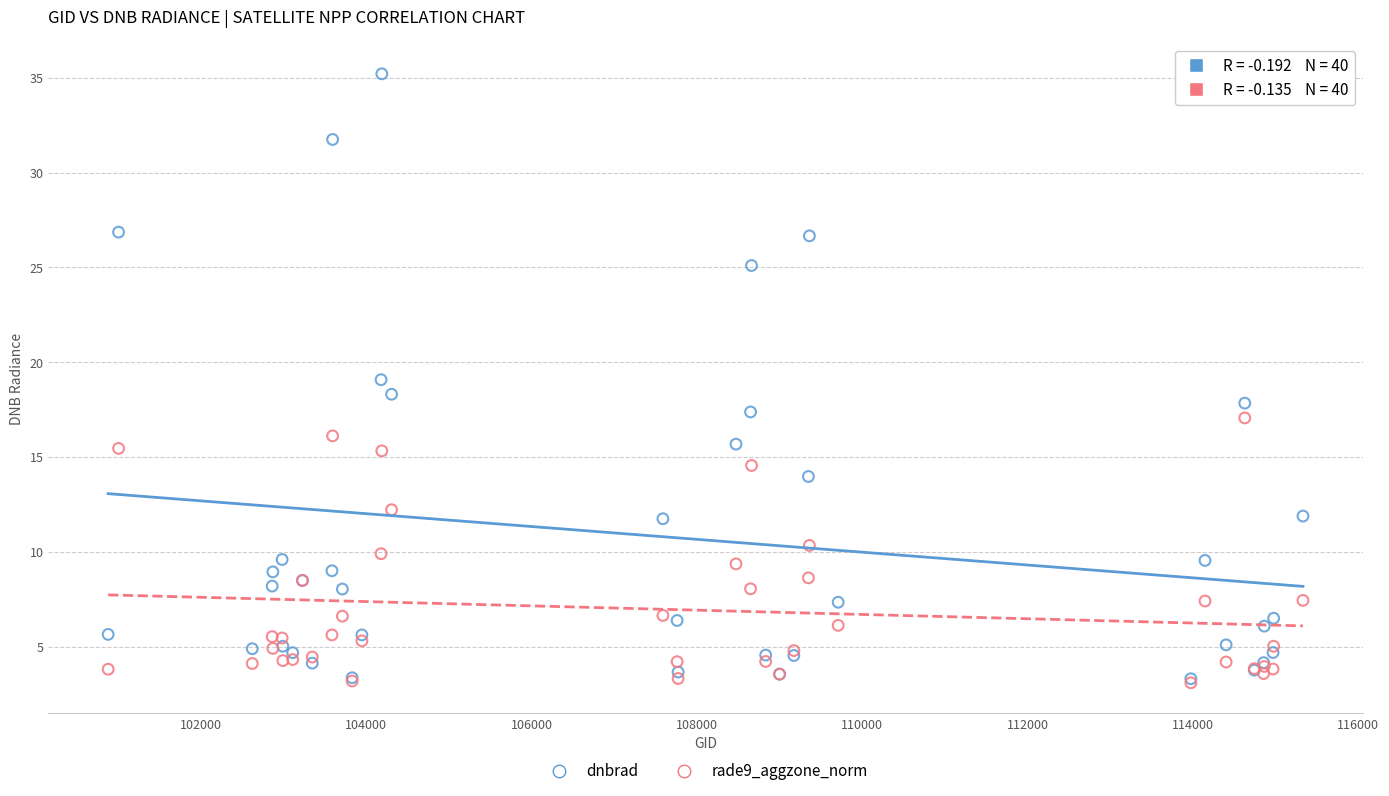

Which series contains the highest Y value?

dnbrad